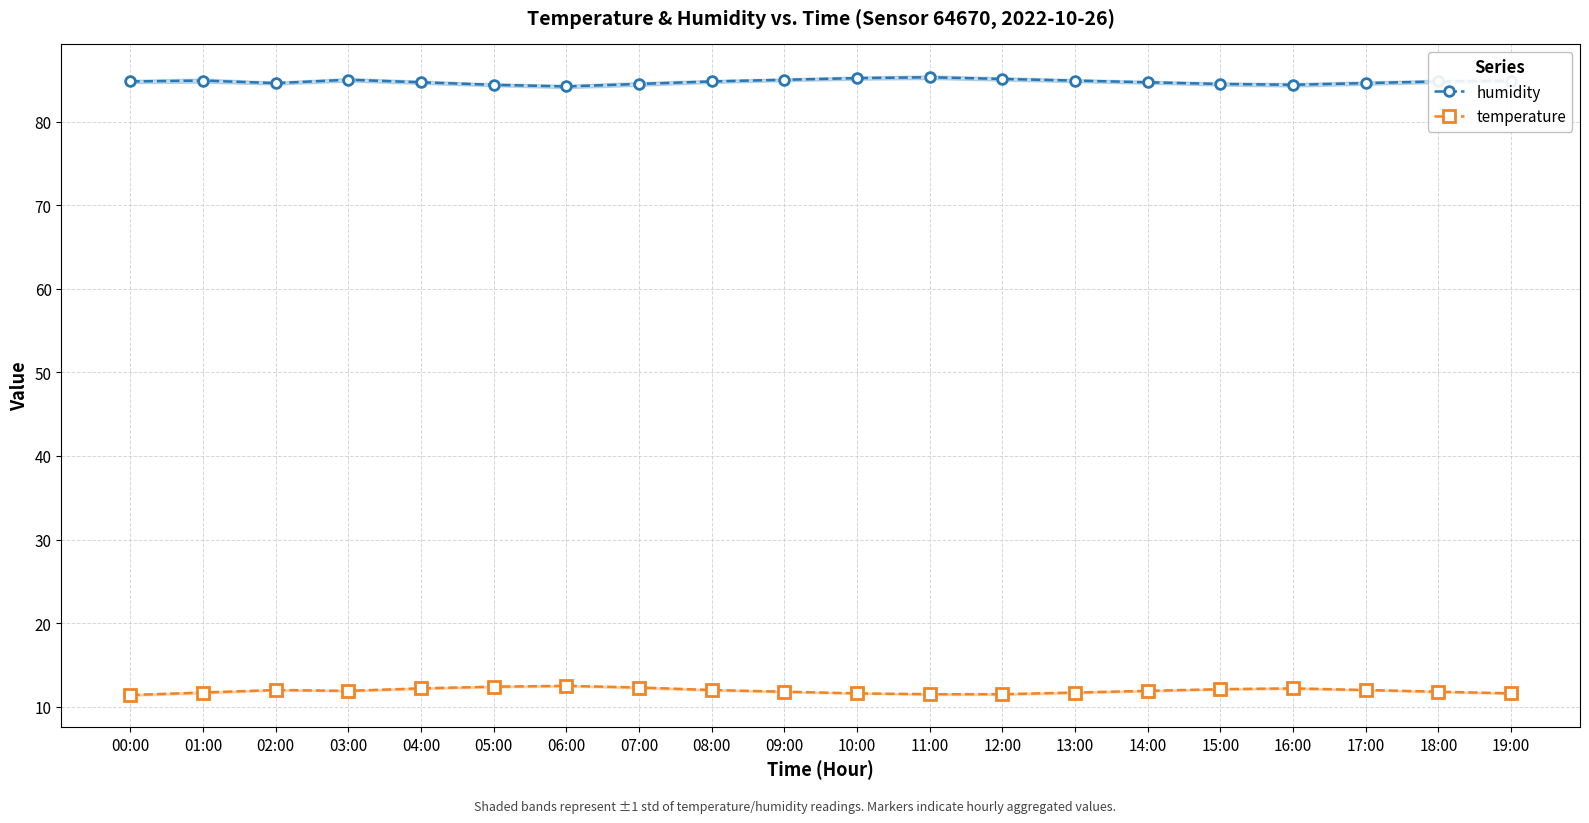

What is the label of the 1st point from the left?

00:00